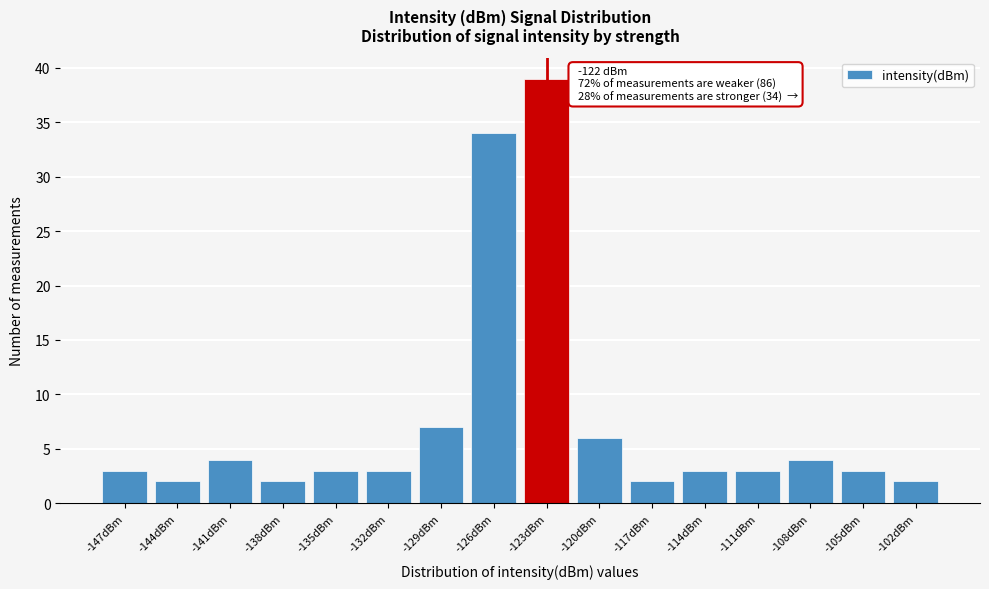

Reading left to right, list all the values displayed in this chart.

3	2	4	2	3	3	7	34	39	6	2	3	3	4	3	2